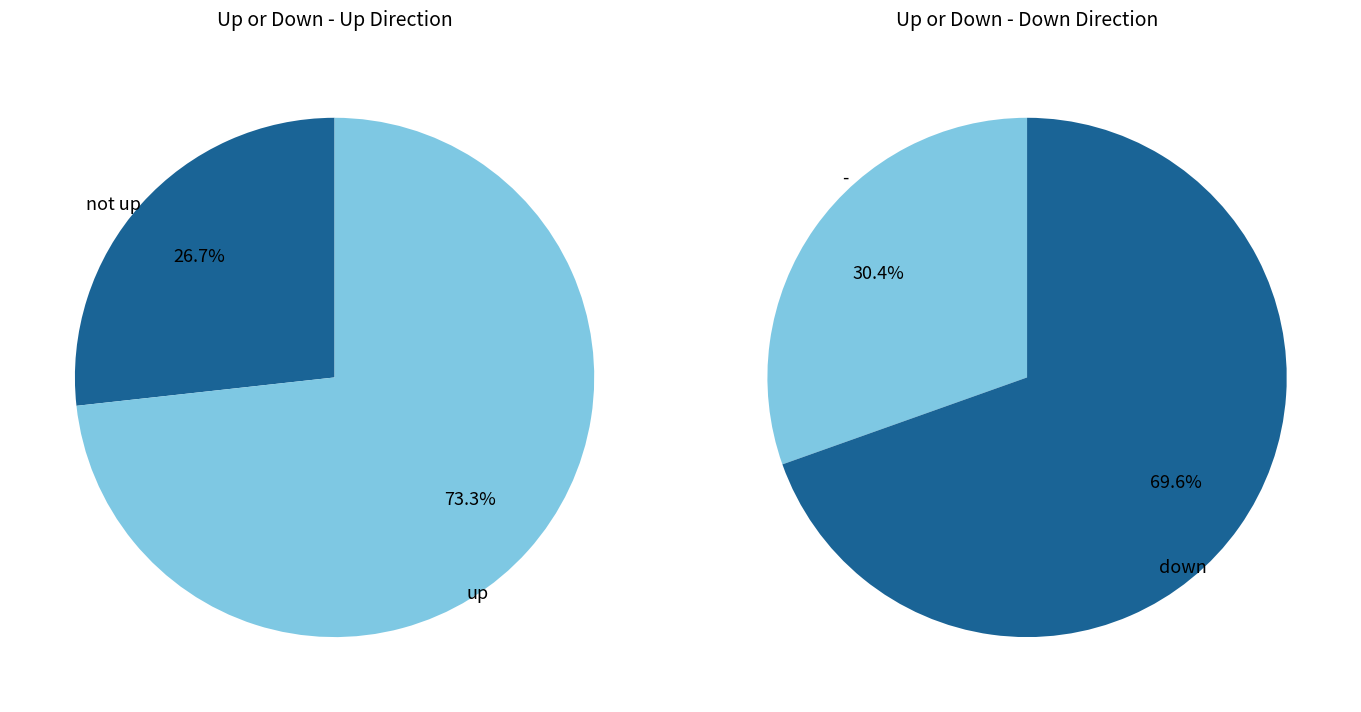

Which category has the smallest portion of the pie?

-